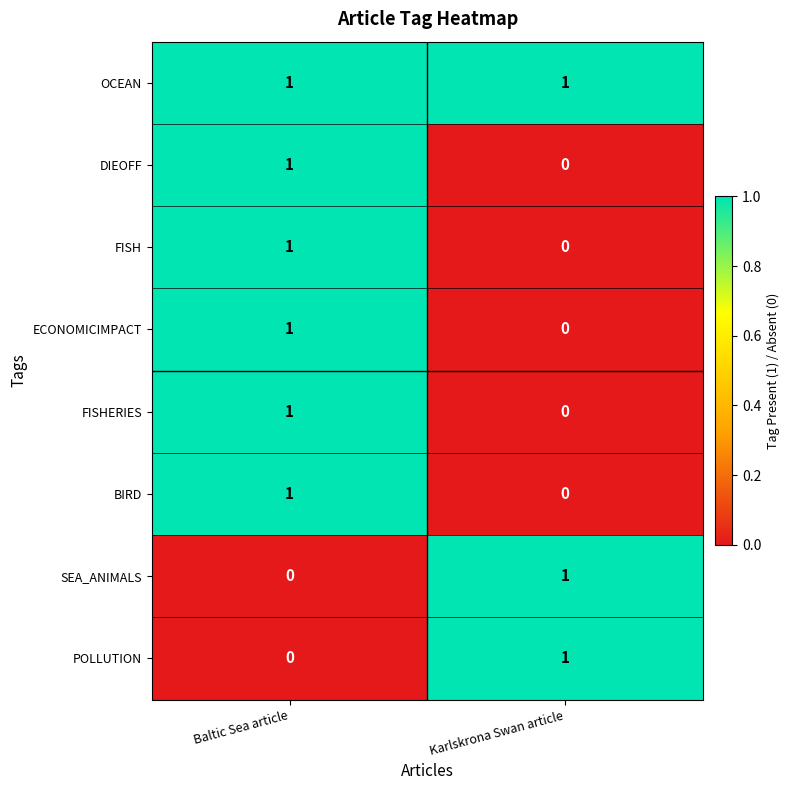

List the labels in order of FISHERIES value, smallest first.

Karlskrona Swan article, Baltic Sea article